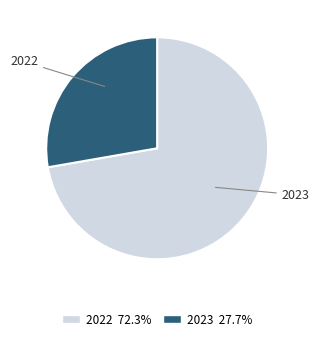

Is there any slice that represents more than half of the pie?

Yes